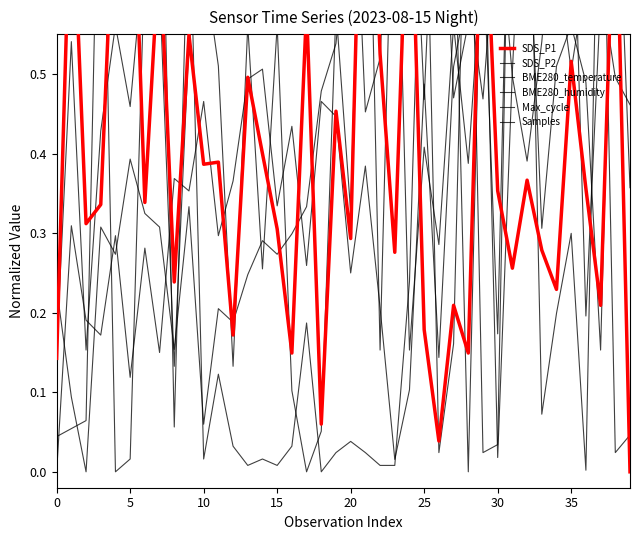

Rank the categories by BME280_temperature value from lowest to highest.

5, 10, 0, 35, 12, 11, −5, 13, 15, 15, 14, 16, 10, 30, 25, 40, 17, 20, 39, 27, 18, 38, 35, 19, 30, 28, 31, 29, 37, 36, 33, 34, 21, 32, 20, 22, 25, 26, 24, 23